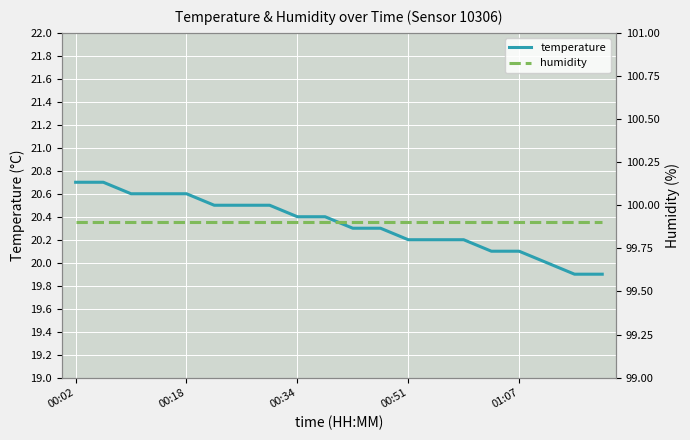

What is the value of the humidity point at the 11th from the left?

99.9